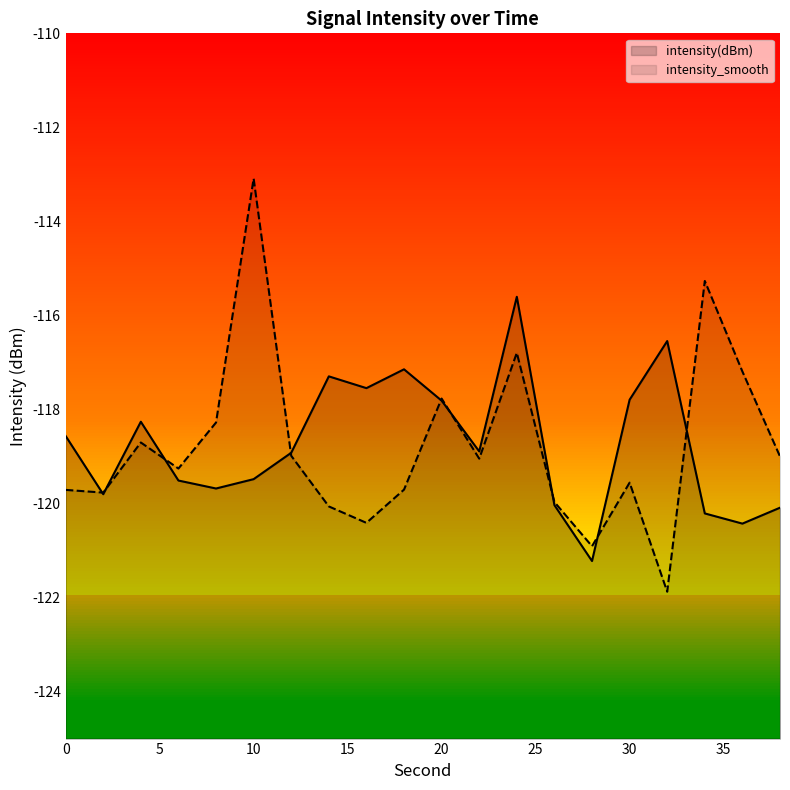

Is it true that intensity_smooth equals -121.9 at 32?

True